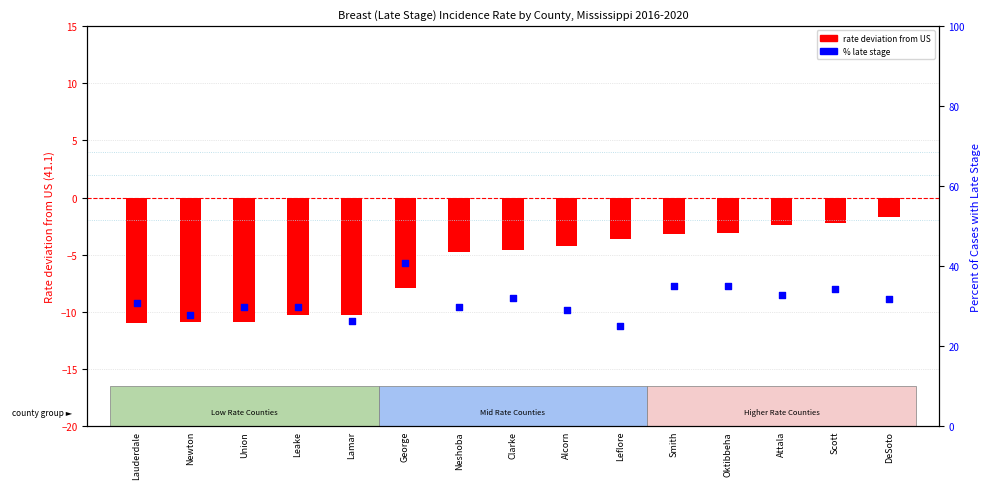

At how many categories does at least one series exceed 0?

15